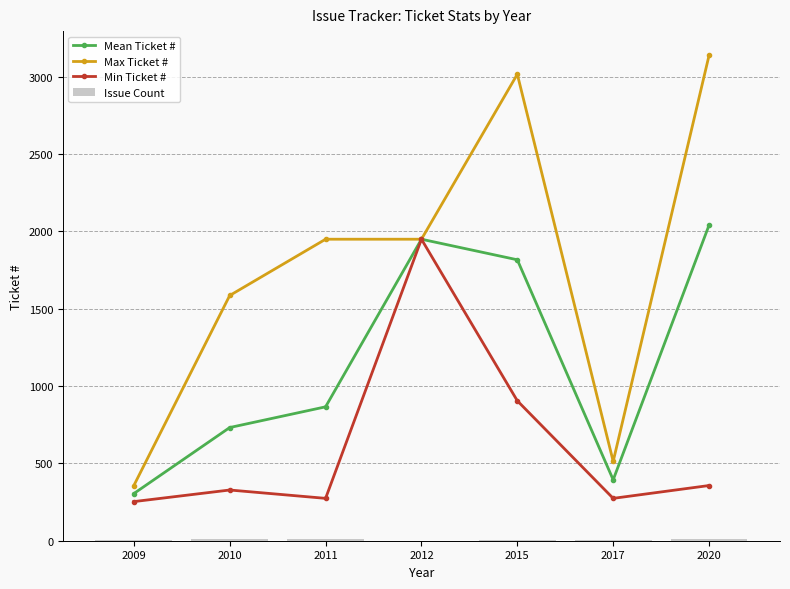

Reading left to right, extract all data points from this chart.

Mean Ticket #: 305	732	866	1950	1817	394	2041
Max Ticket #: 357	1586	1950	1950	3017	513	3139
Min Ticket #: 253	328	274	1950	905	274	357
Issue Count: 5	10	10	1	3	2	11